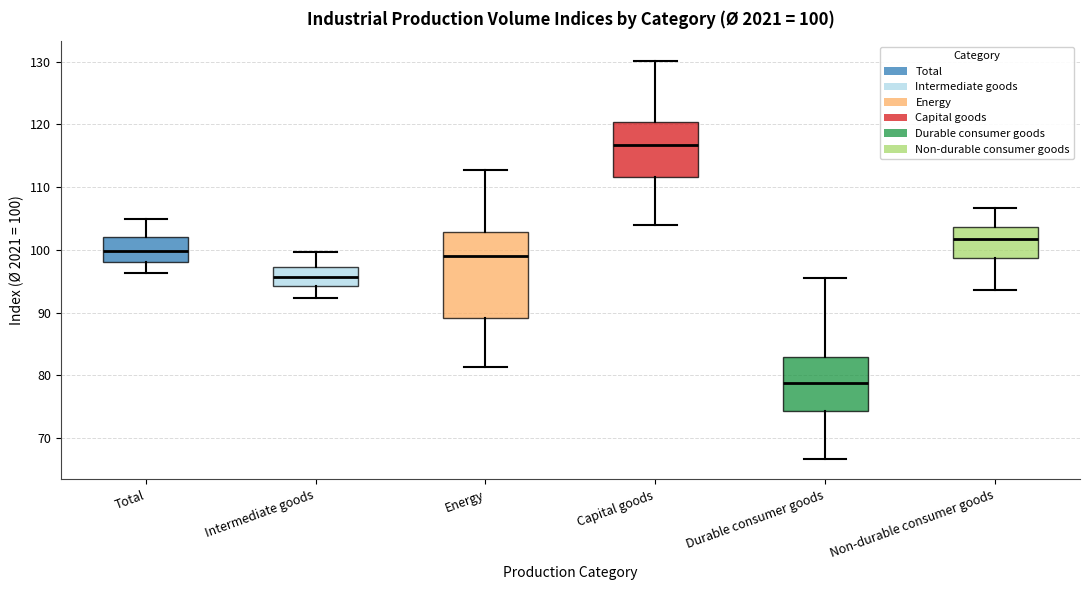

Which box has the lowest median line?

Durable consumer goods